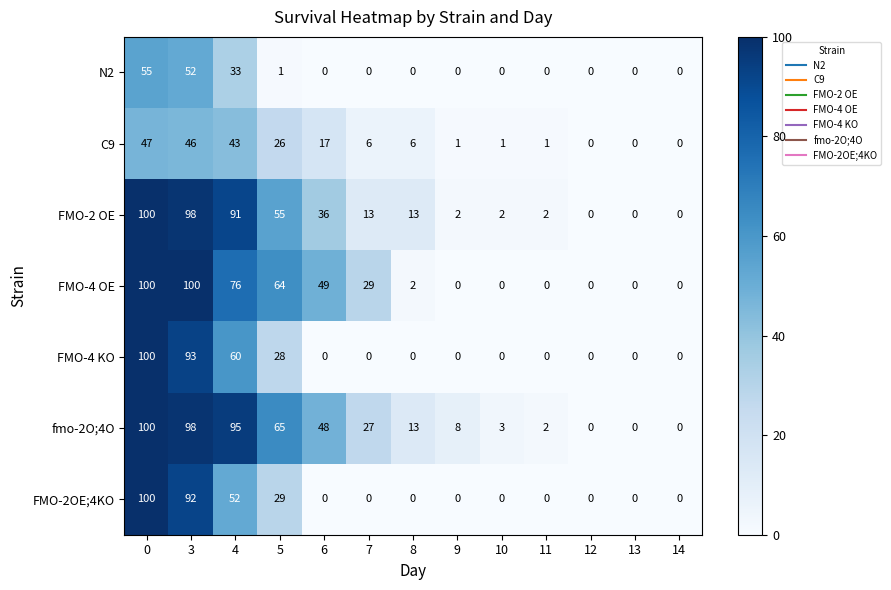

Count the number of data series in this chart.

7